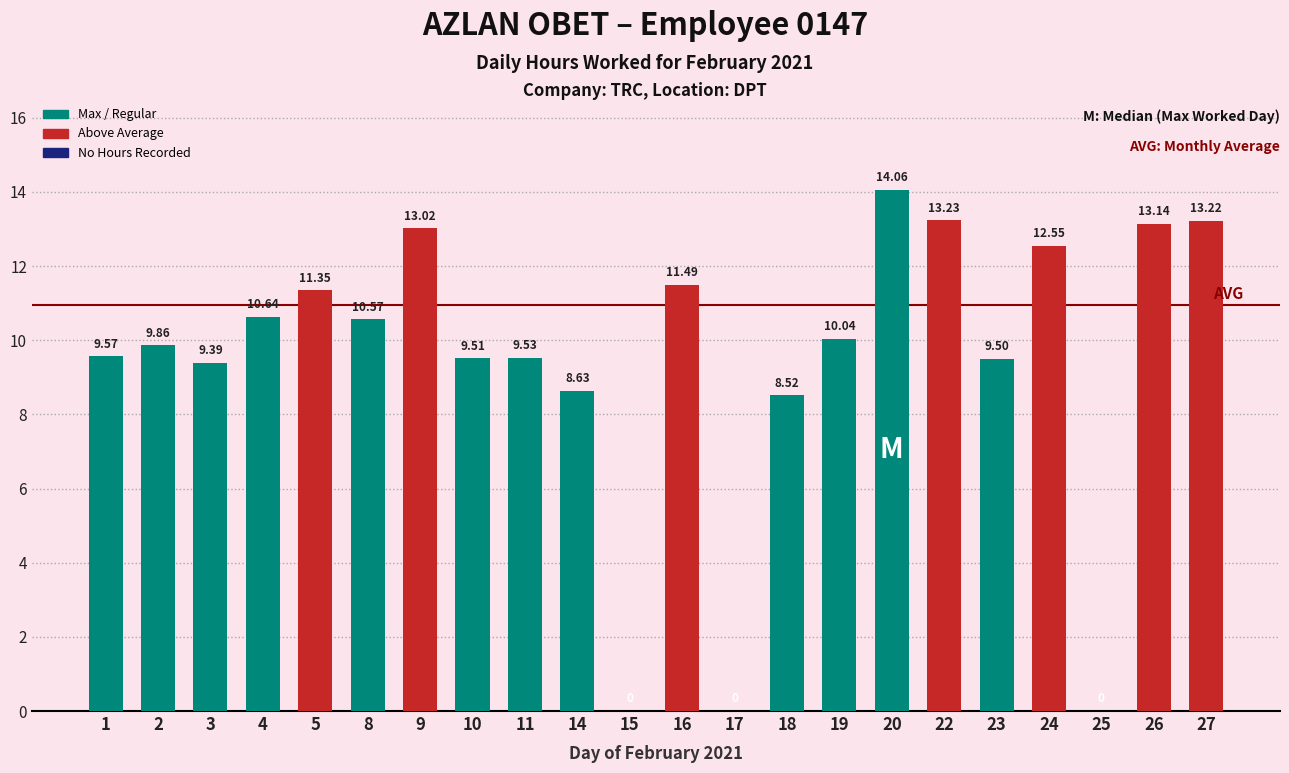

Between 8 and 24, which is larger?

24